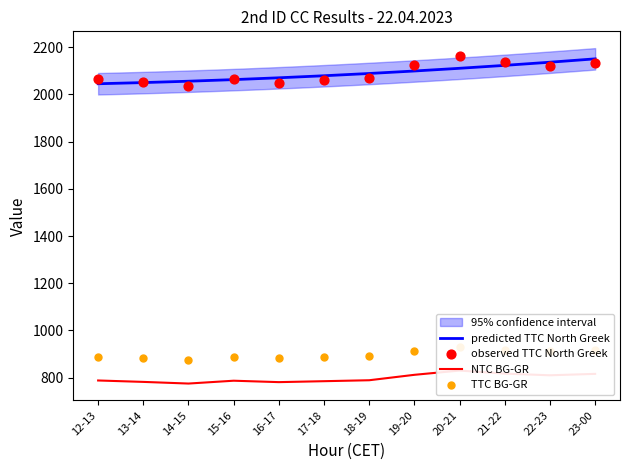

Which series reaches the maximum Y coordinate?

TTC North Greek